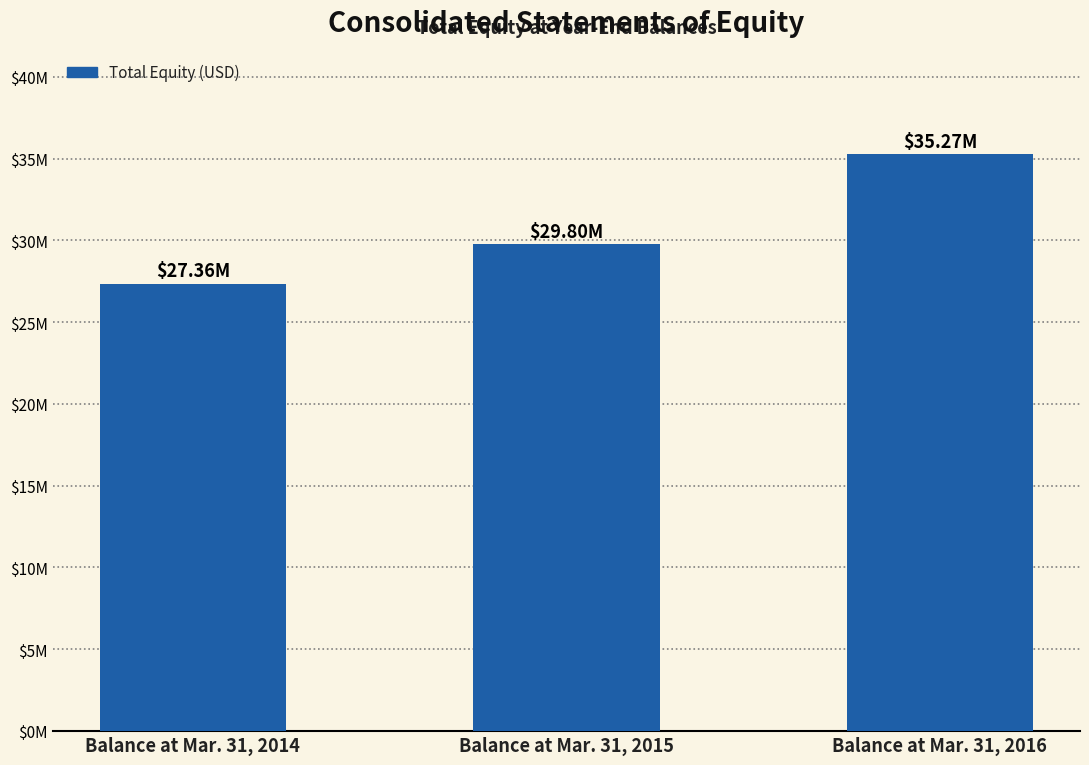

The value at Balance at Mar. 31, 2016 is 35271530. True or false?

True